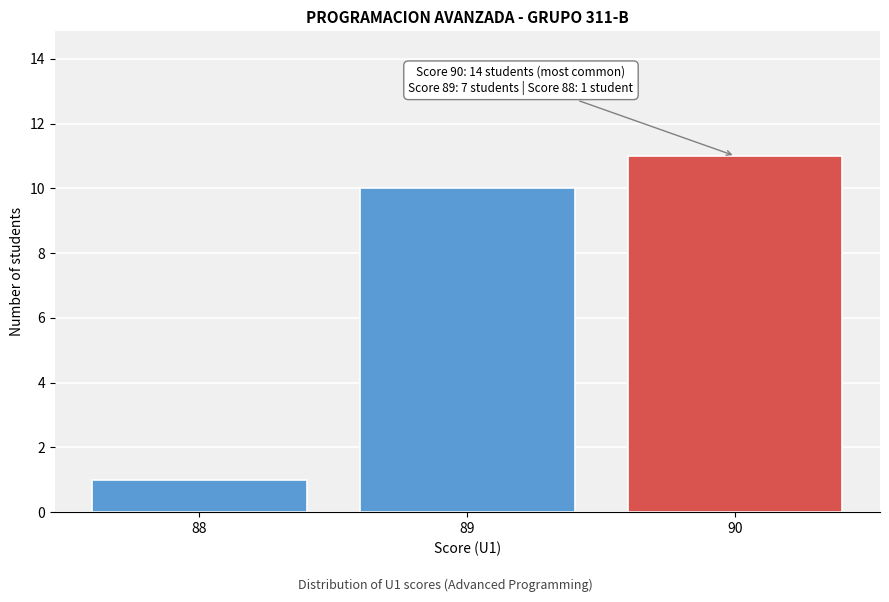

Over which range of the x-axis is the bar tallest?

89.5 to 90.5